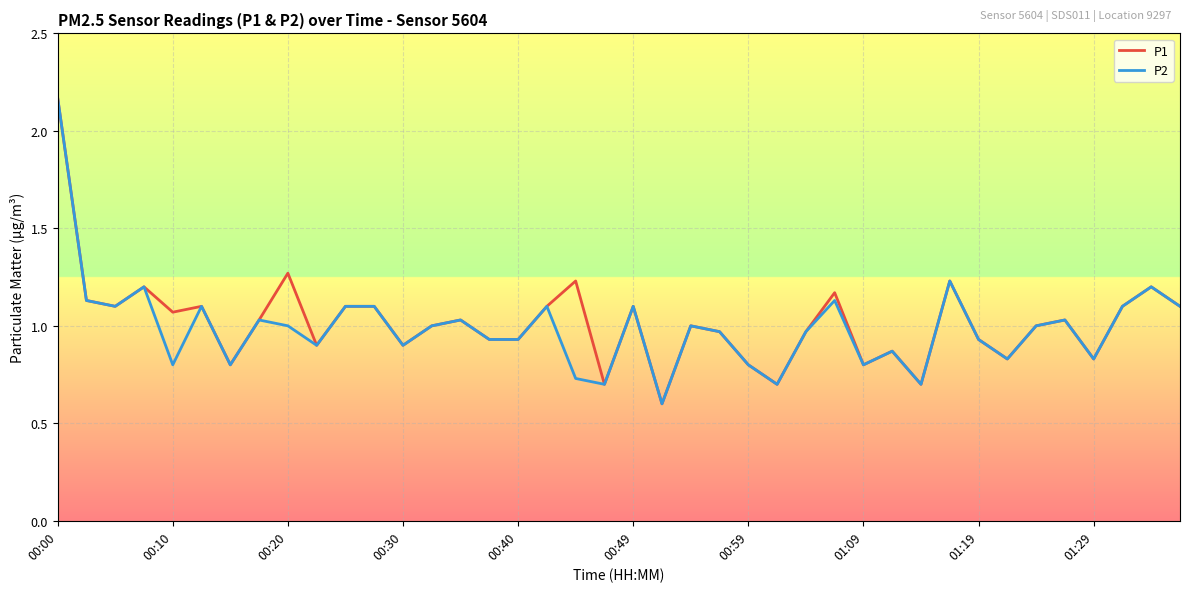

What is the smallest value displayed?

0.6